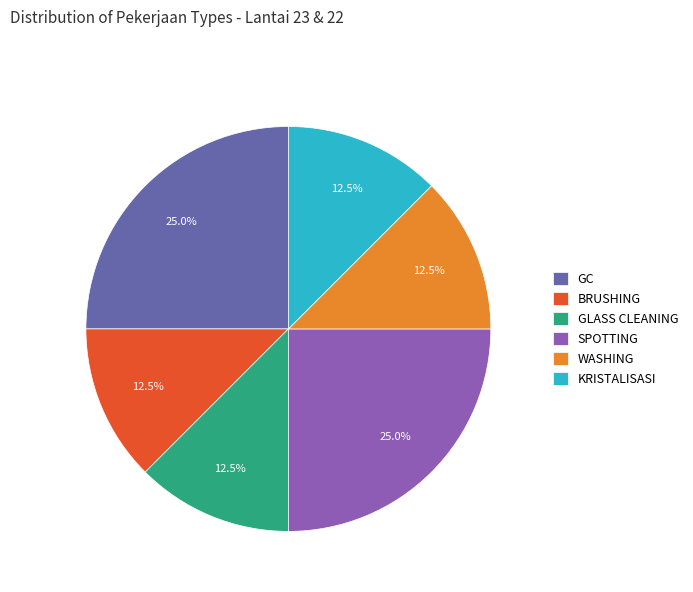

Is KRISTALISASI the majority of the pie?

No